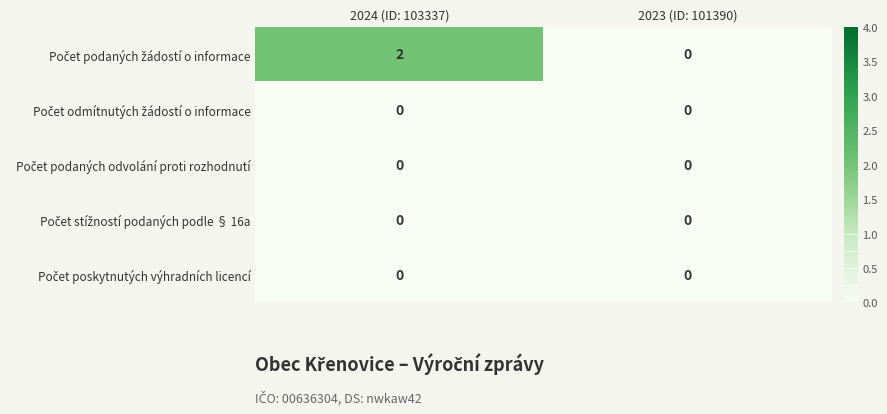

At which category is the sum across all series the highest?

2024 (ID: 103337)